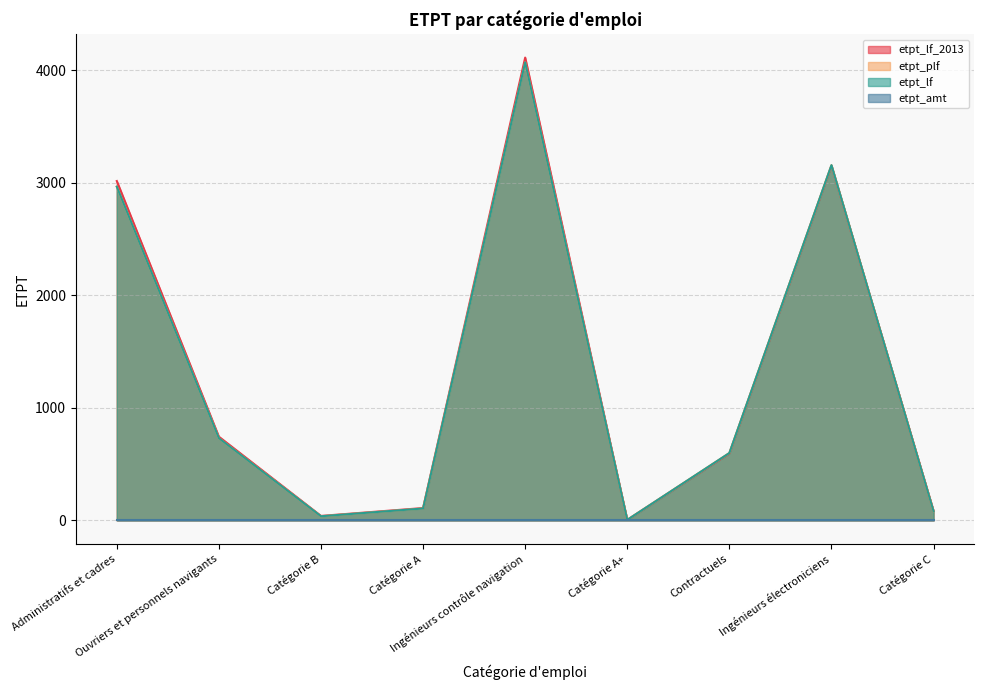

Which series has the largest total across all categories?

etpt_lf_2013